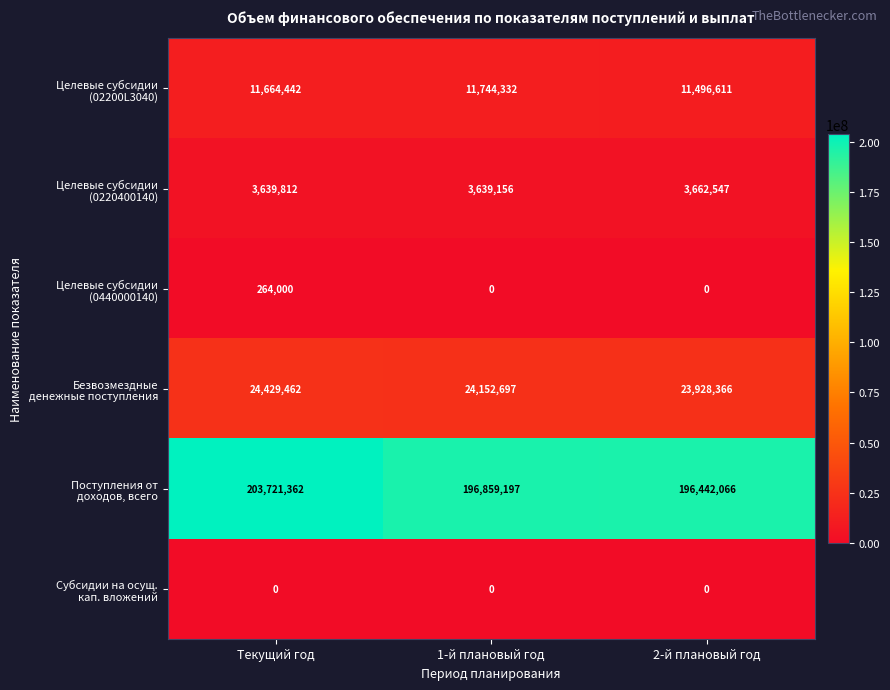

What is the difference between the highest and lowest values at 1-й плановый год?

196859197